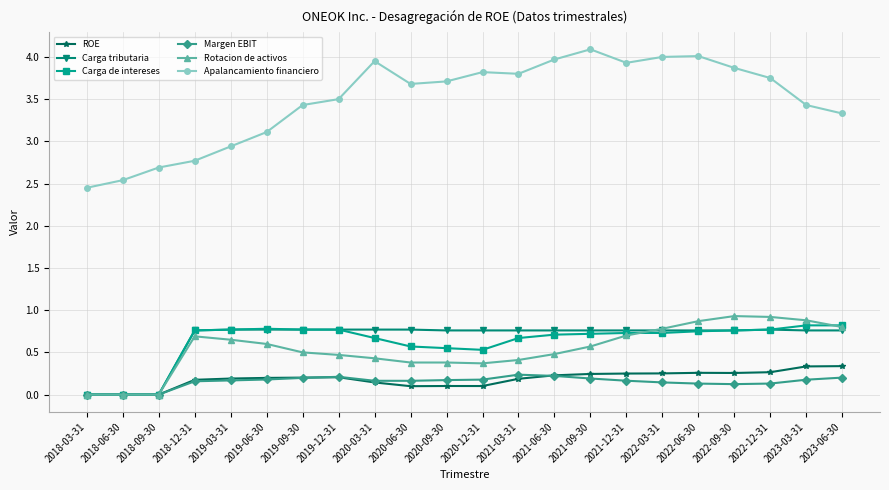

True or false: Apalancamiento financiero and Rotacion de activos cross at least once.

False